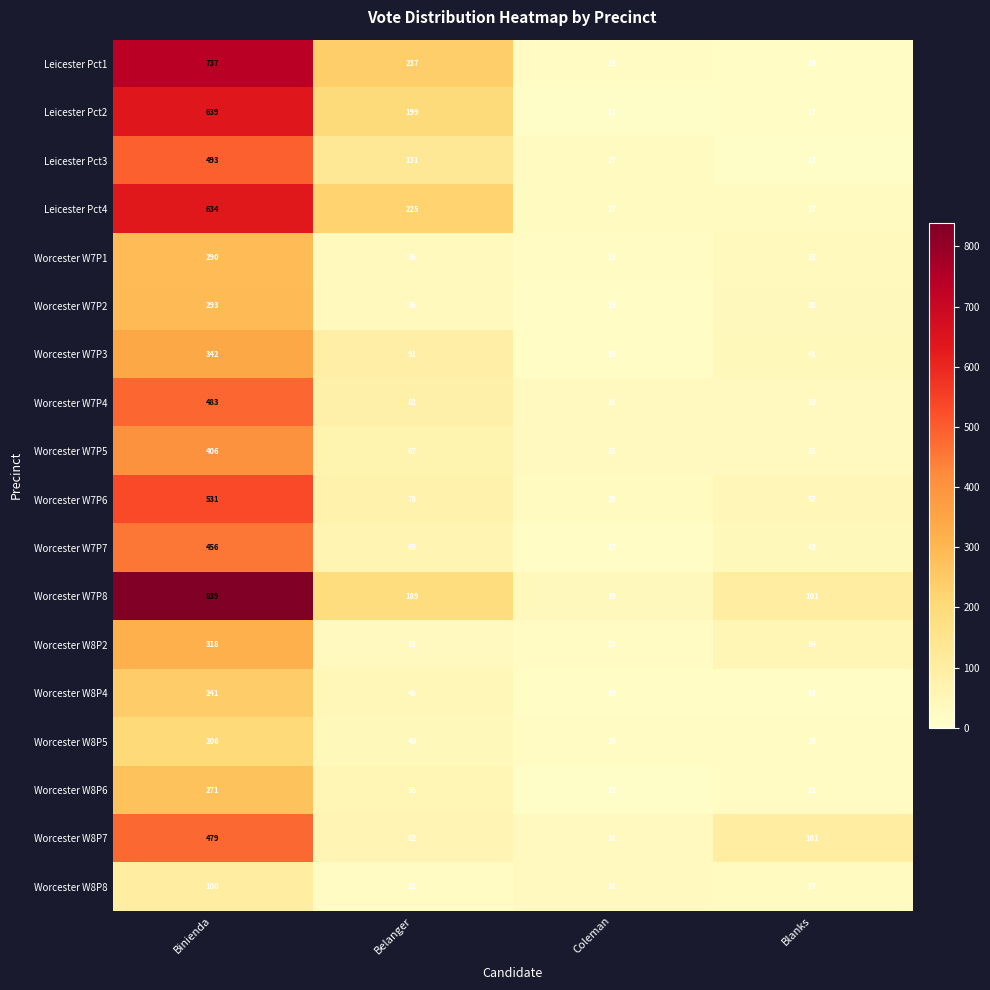

What is the sum of the Worcester W8P2 values at Belanger and Binienda?

350